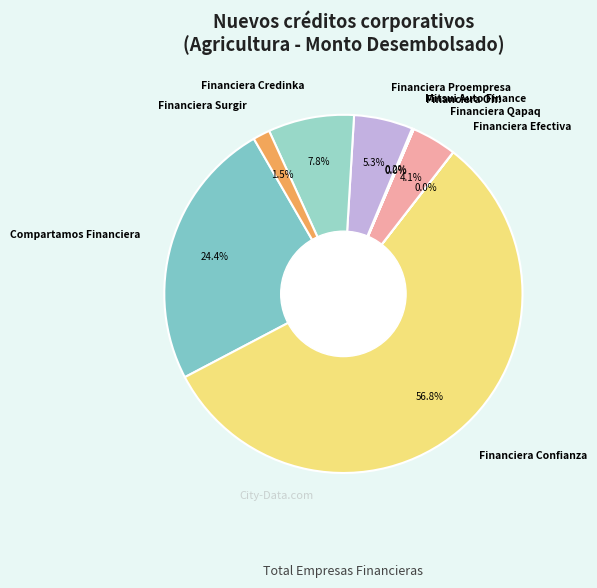

To the nearest percent, what is the combined percentage of Financiera Proempresa and Compartamos Financiera?

30%